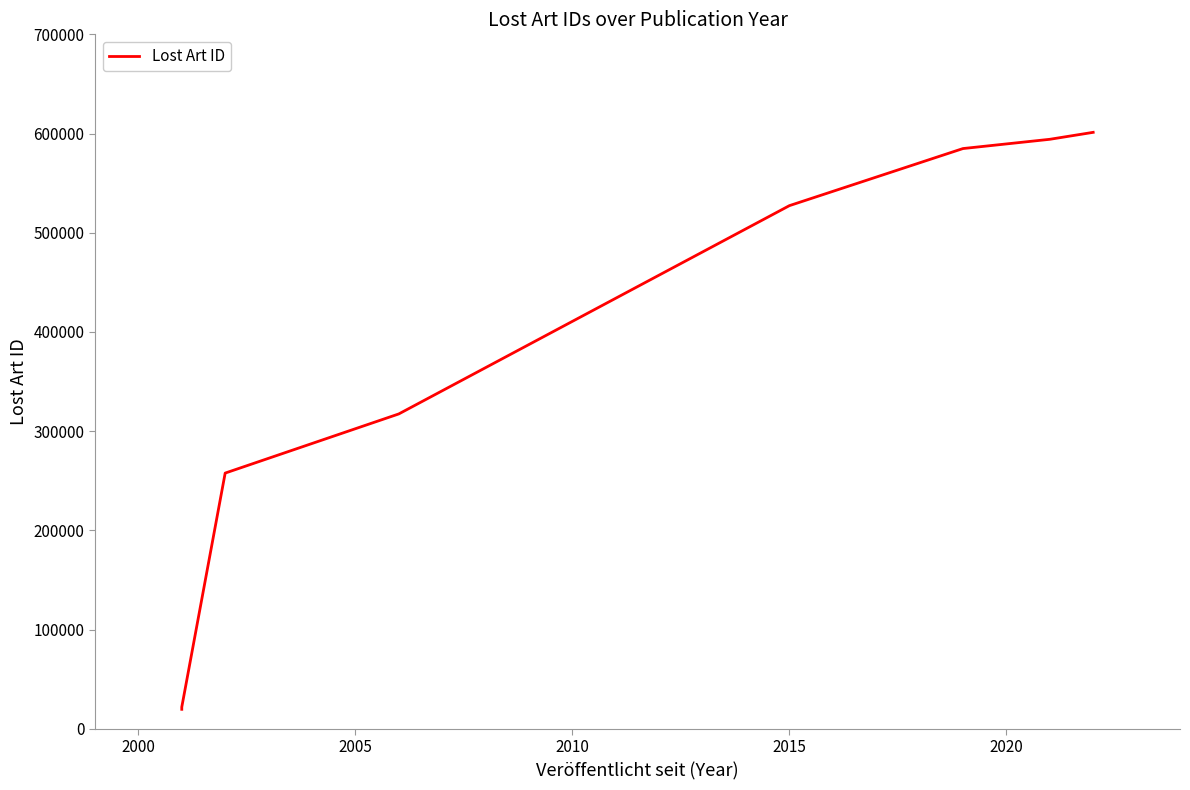

How many values are below 527322?

4